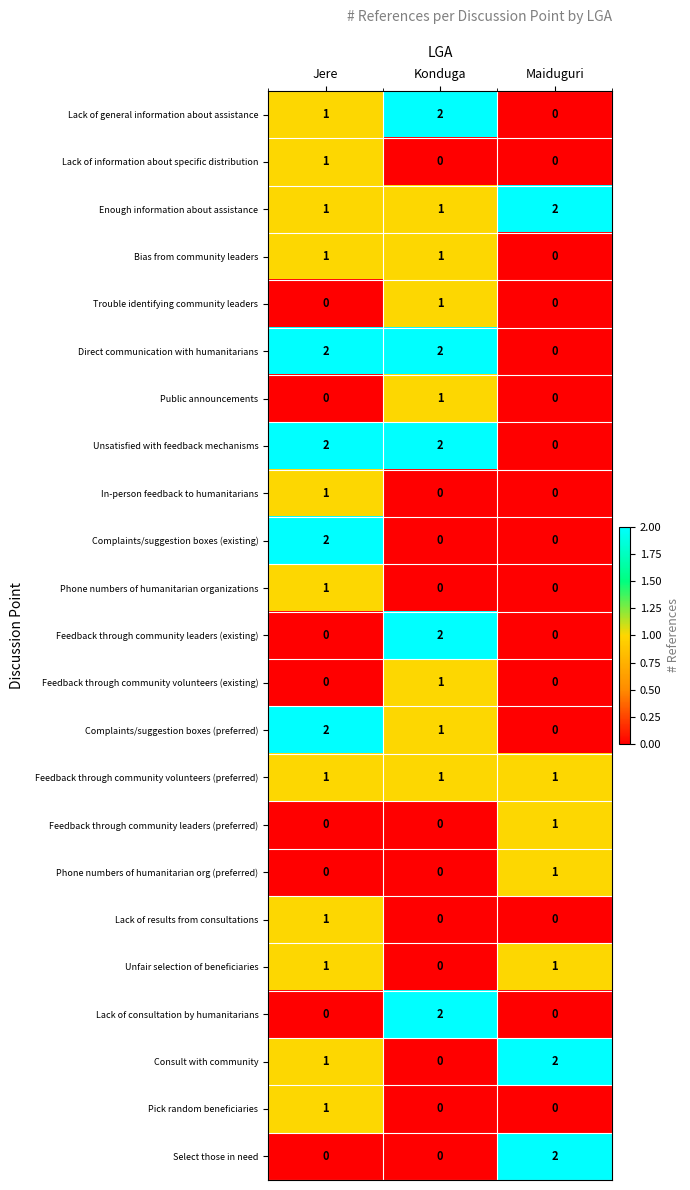

True or false: Unsatisfied with feedback mechanisms has a value of 3 at Jere.

False